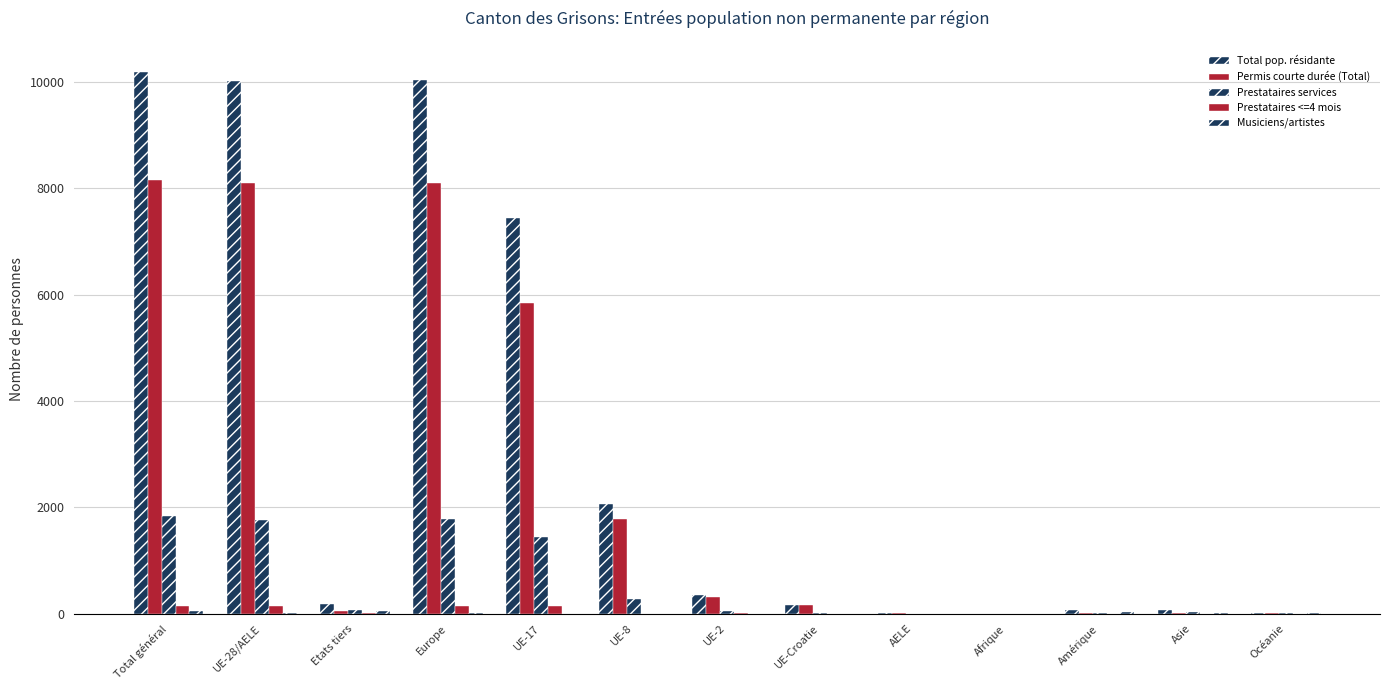

How many data points does each series have?

13